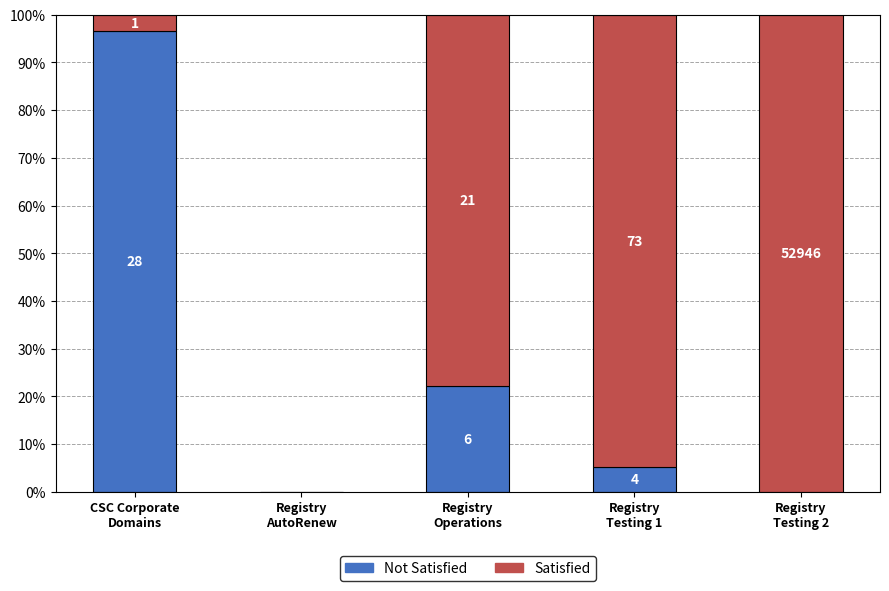

What are all the series names shown in the legend?

Not Satisfied, Satisfied